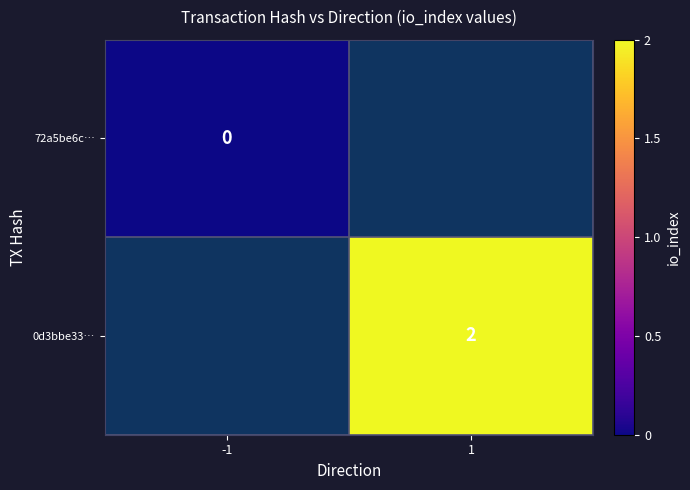

The 0d3bbe33… series shows 1 at 1. True or false?

False